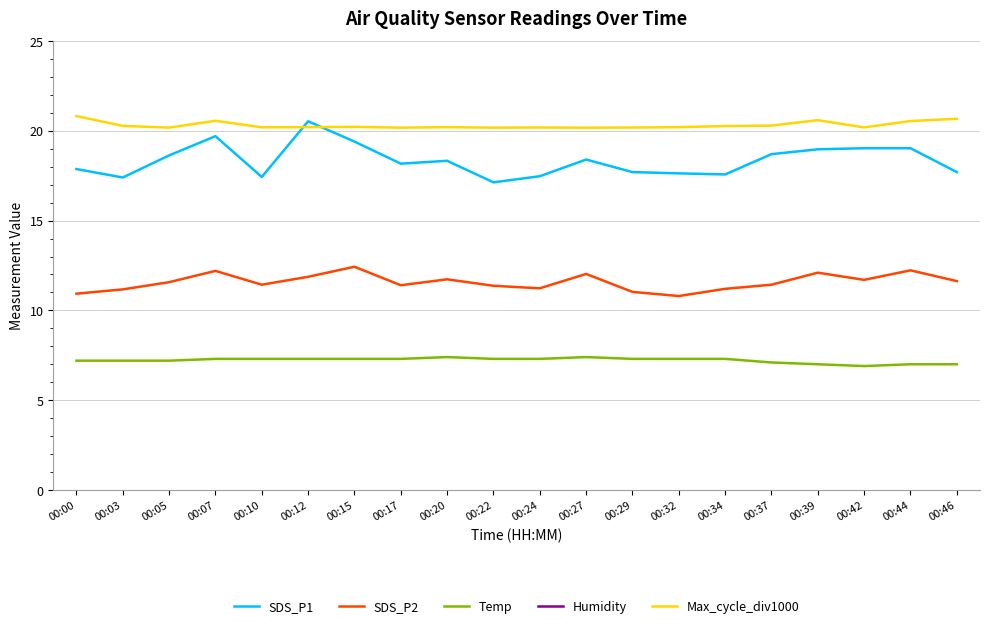

What is the total value across all series at 00:29?

156.1